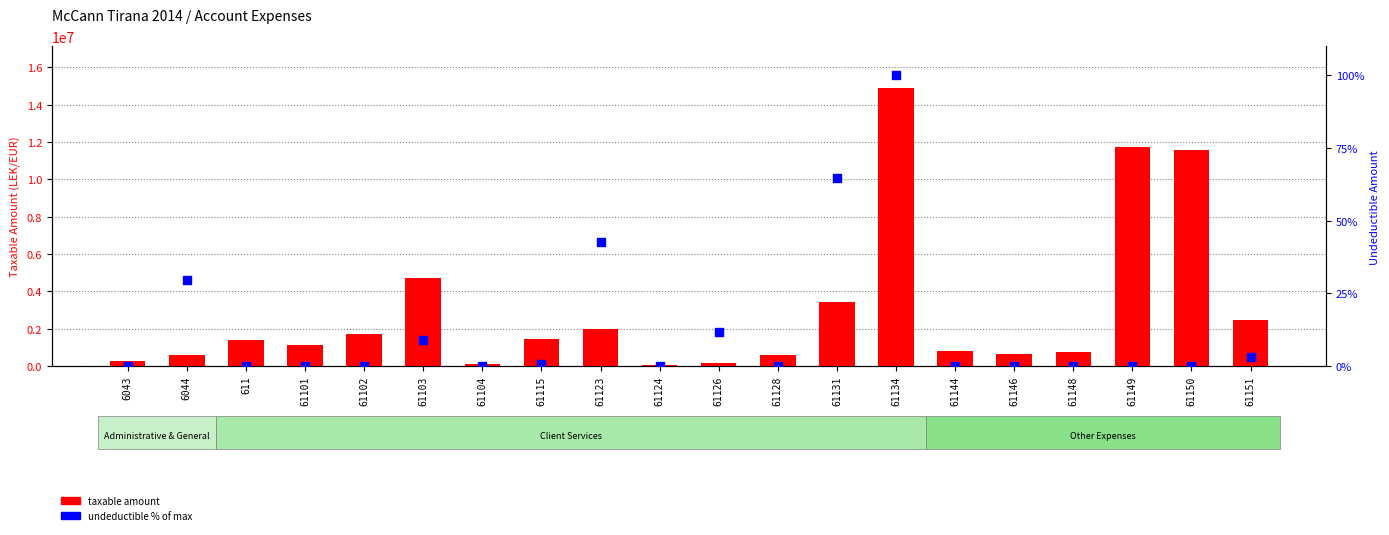

Which series has the largest total across all categories?

taxable amount